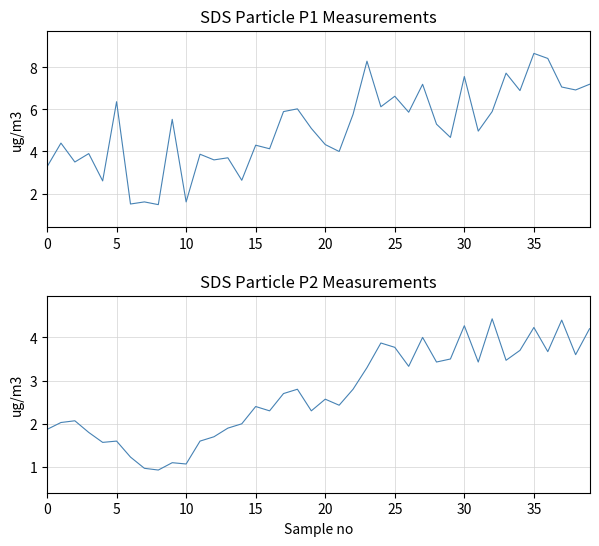

What is the label of the 9th point from the right?

31